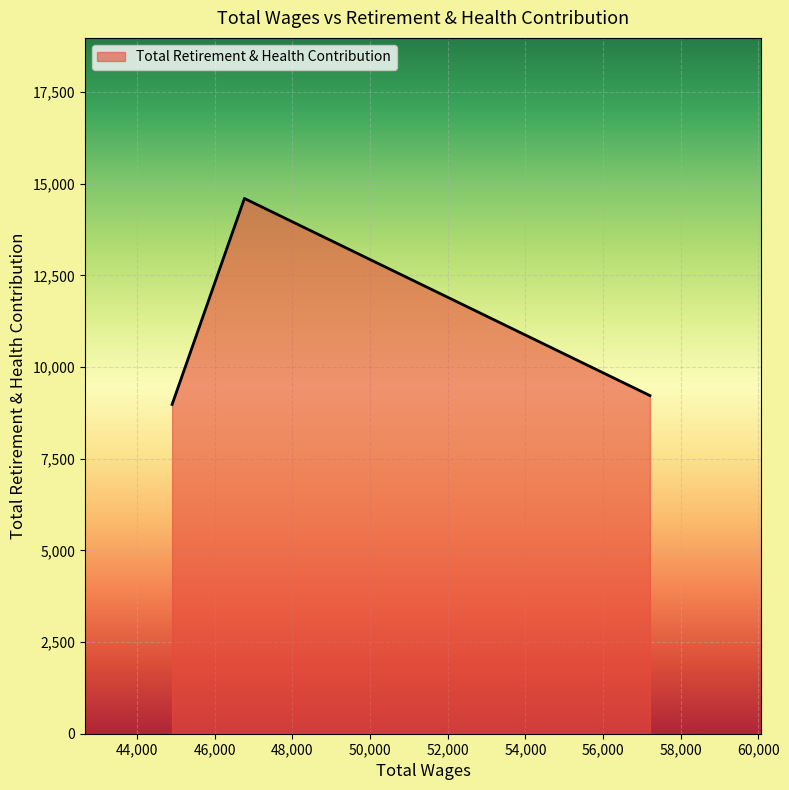

What is the minimum value shown in the chart?

8979